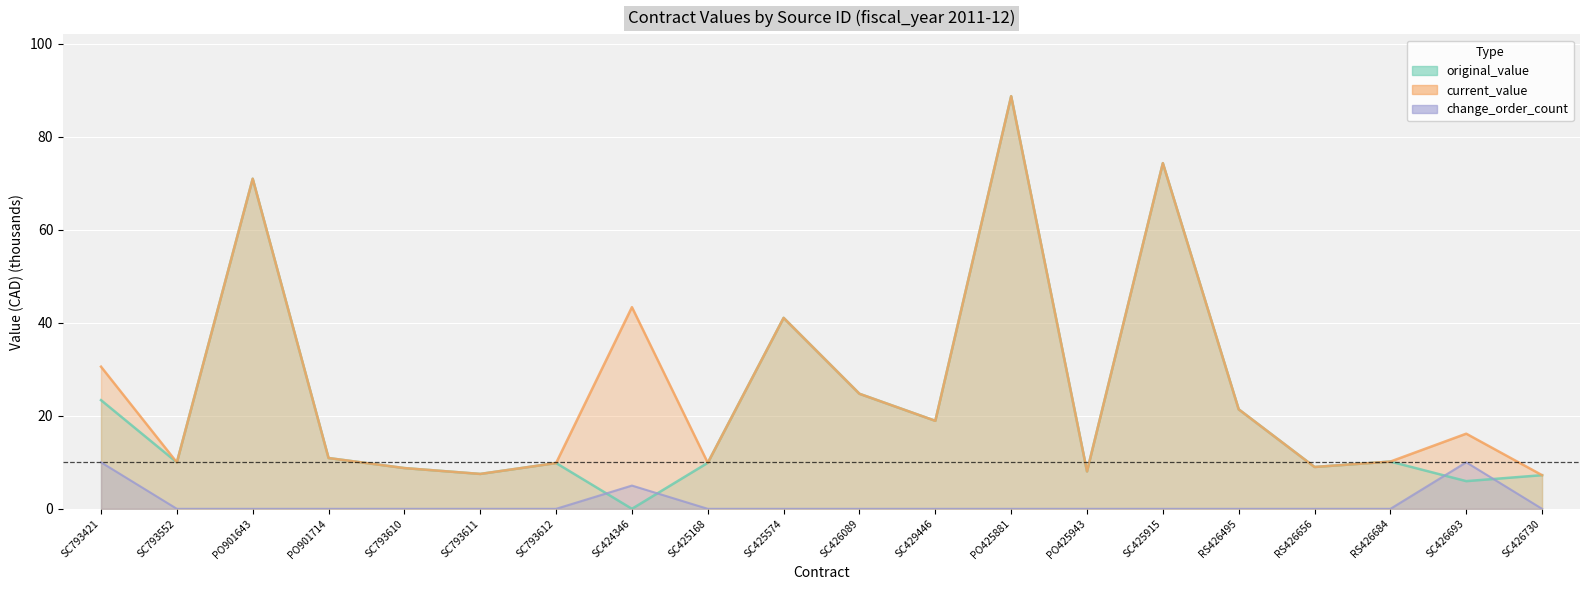

True or false: change_order_count and current_value intersect in this chart.

False